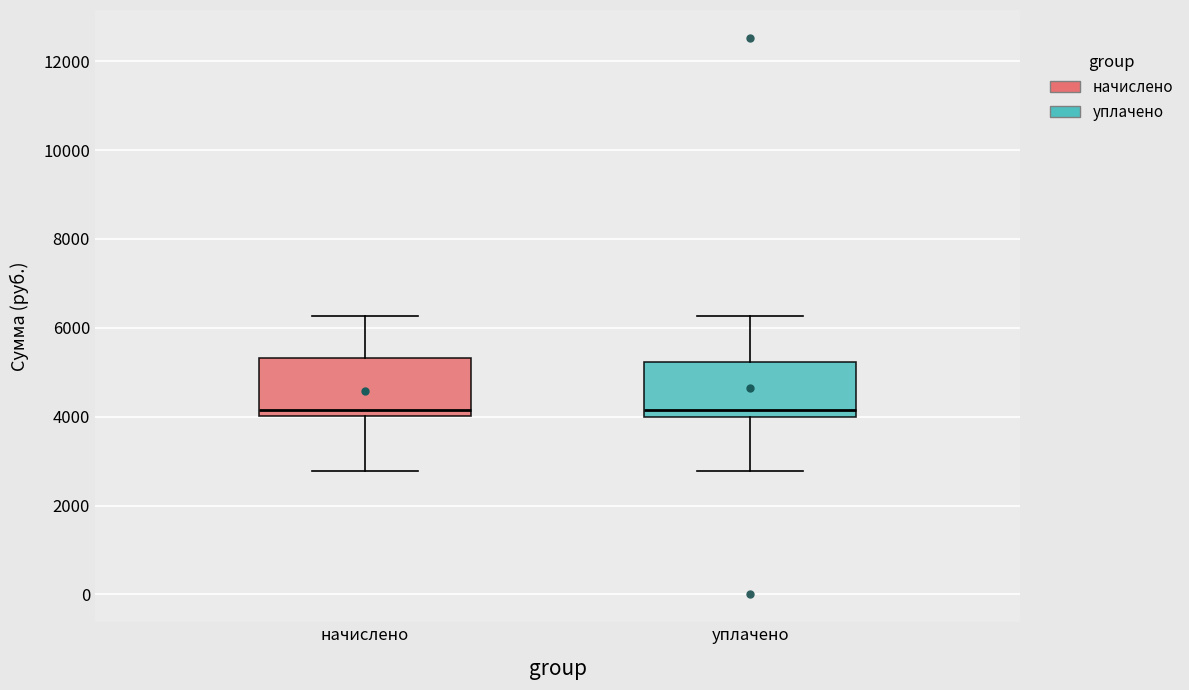

Where does the median line of the box for уплачено sit on the y-axis? The values are not printed on the chart, so give them approximately, as read against the axis.

4200